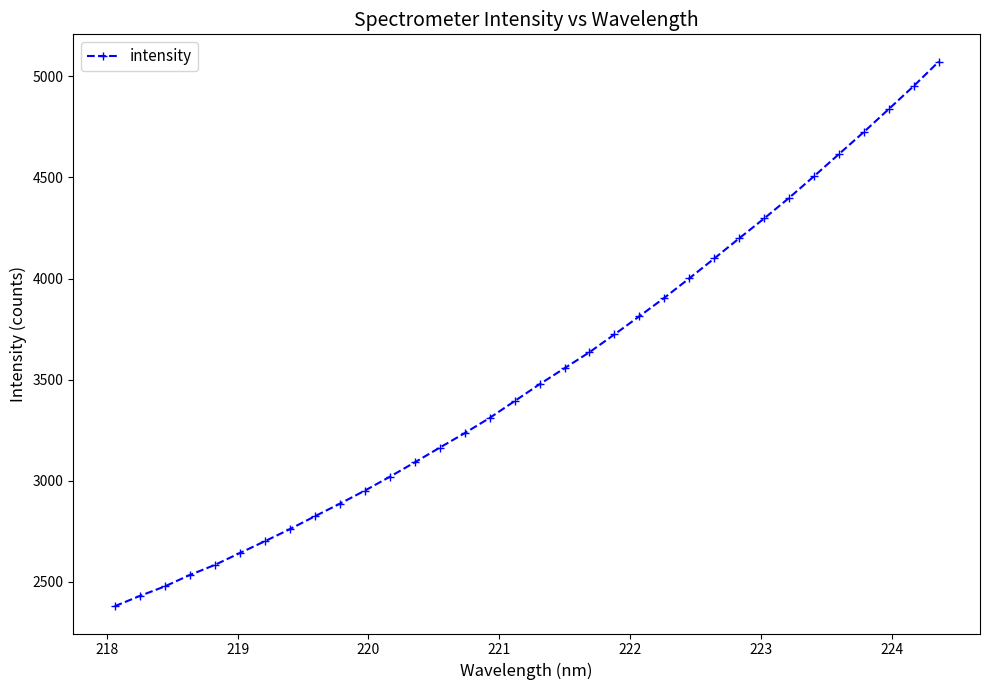

What is the value of the 4th point from the left?

2532.9